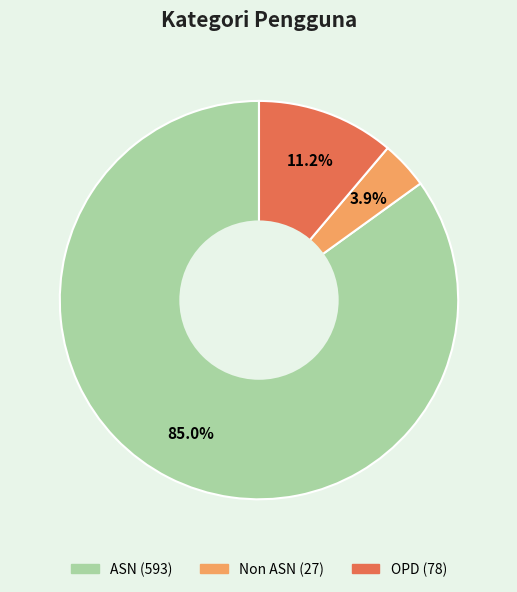

True or false: OPD accounts for 2% of the total.

False